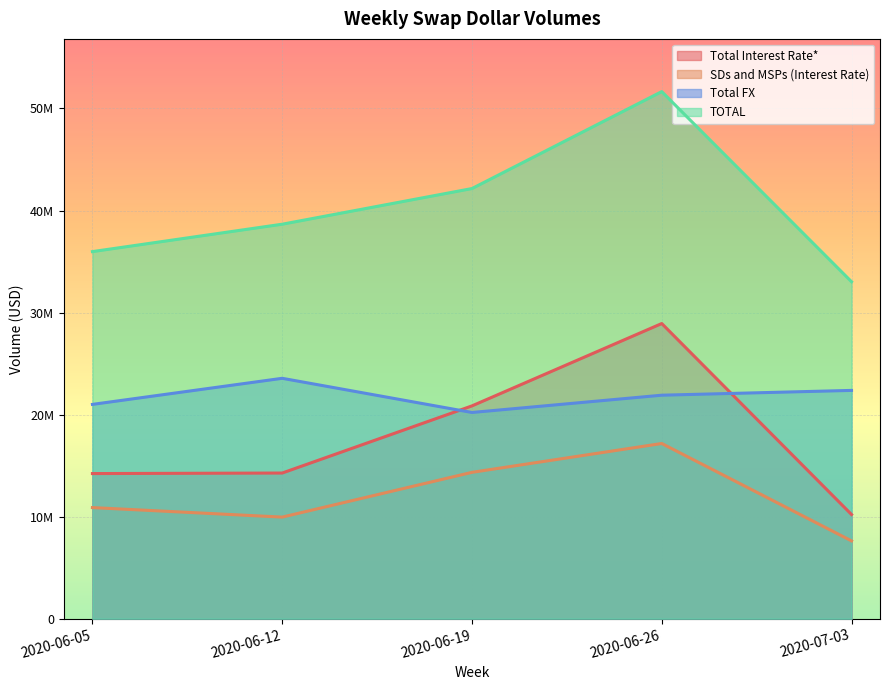

What is the sum of all Total FX values?

109043121